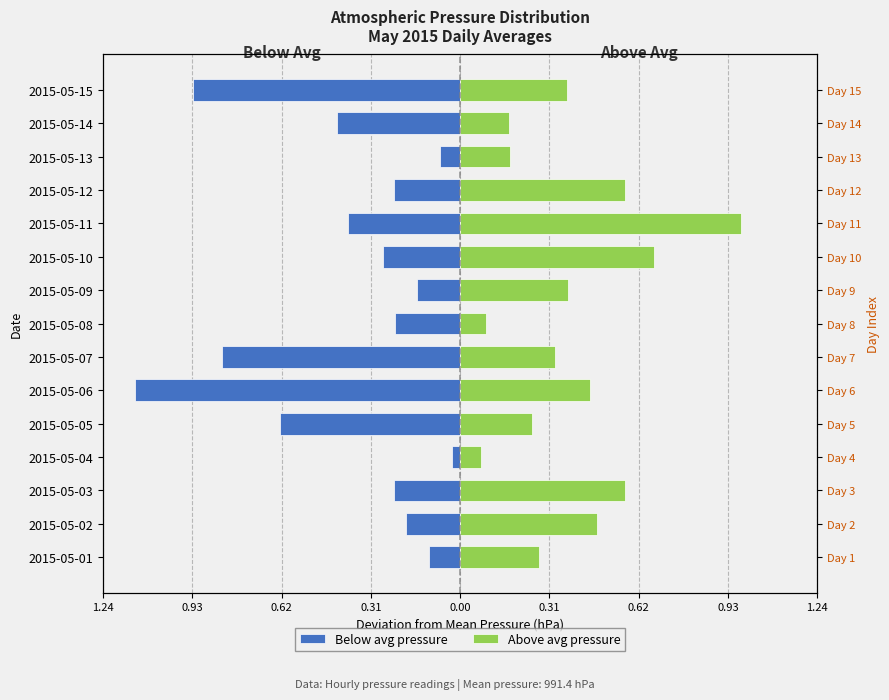

Reading left to right, extract all data points from this chart.

Below avg pressure: -0.1	-0.2	-0.2	-0.0	-0.6	-1.1	-0.8	-0.2	-0.1	-0.3	-0.4	-0.2	-0.1	-0.4	-0.9
Above avg pressure: 0.3	0.5	0.6	0.1	0.3	0.5	0.3	0.1	0.4	0.7	1.0	0.6	0.2	0.2	0.4